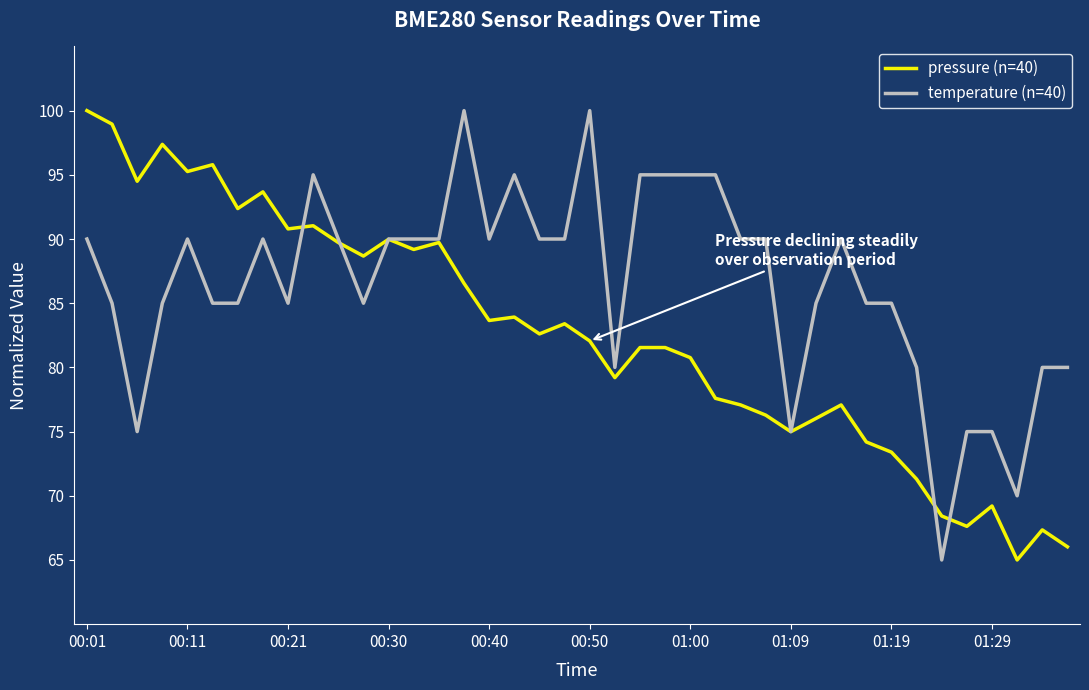

Which series has the largest total across all categories?

temperature (n=40)